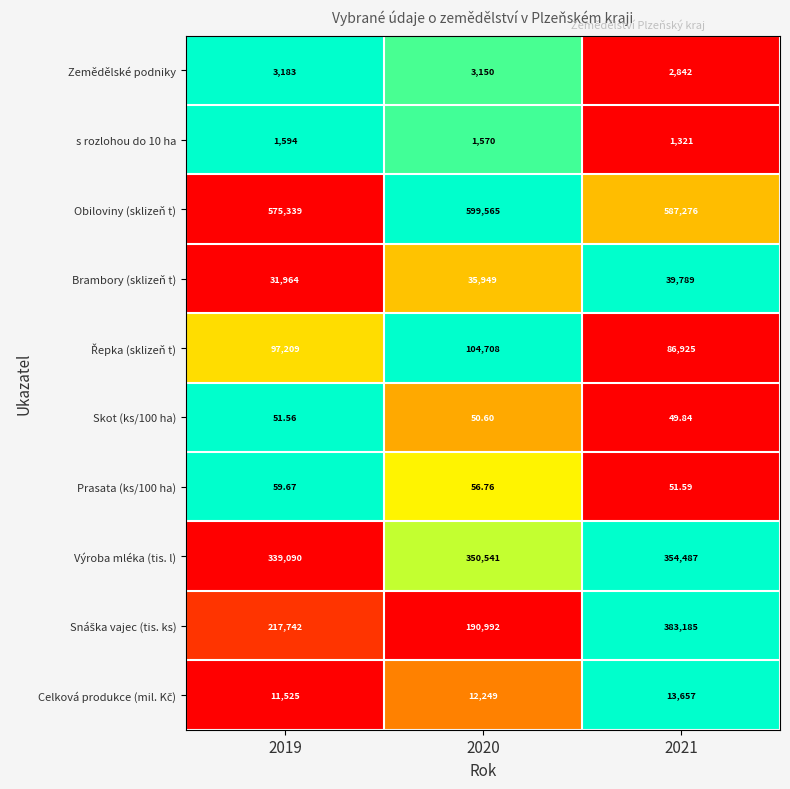

How many categories are shown in the chart?

3